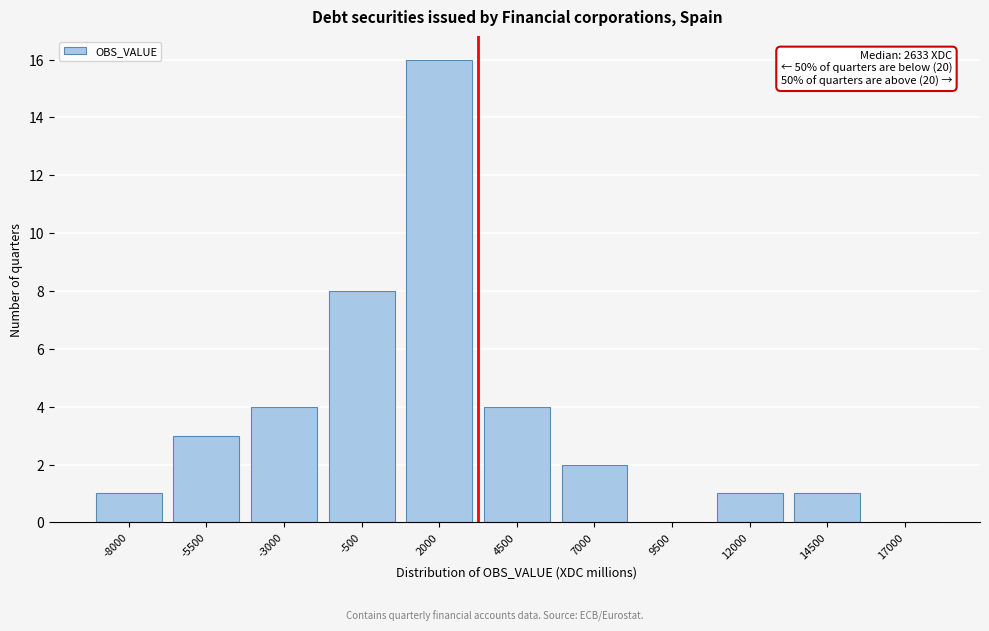

Reading right to left, list all the values displayed in this chart.

17000=0	14500=1	12000=1	9500=0	7000=2	4500=4	2000=16	-500=8	-3000=4	-5500=3	-8000=1